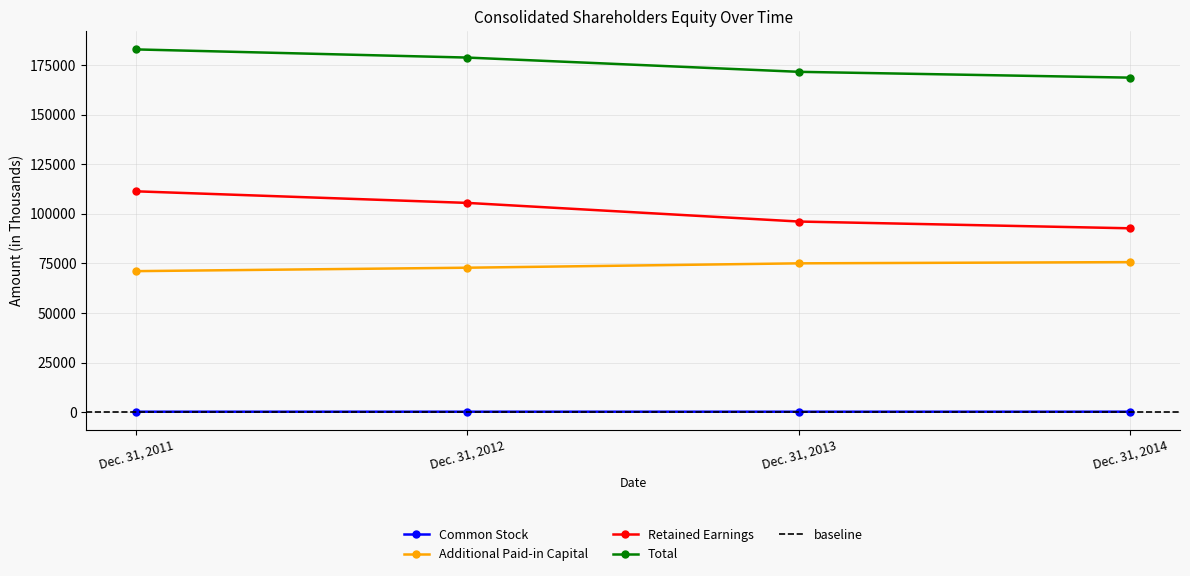

Reading left to right, extract all data points from this chart.

Common Stock: Dec. 31, 2011=336	Dec. 31, 2012=339	Dec. 31, 2013=342	Dec. 31, 2014=341
Additional Paid-in Capital: Dec. 31, 2011=71145	Dec. 31, 2012=72873	Dec. 31, 2013=75075	Dec. 31, 2014=75695
Retained Earnings: Dec. 31, 2011=111357	Dec. 31, 2012=105517	Dec. 31, 2013=96132	Dec. 31, 2014=92724
Total: Dec. 31, 2011=182838	Dec. 31, 2012=178729	Dec. 31, 2013=171551	Dec. 31, 2014=168618